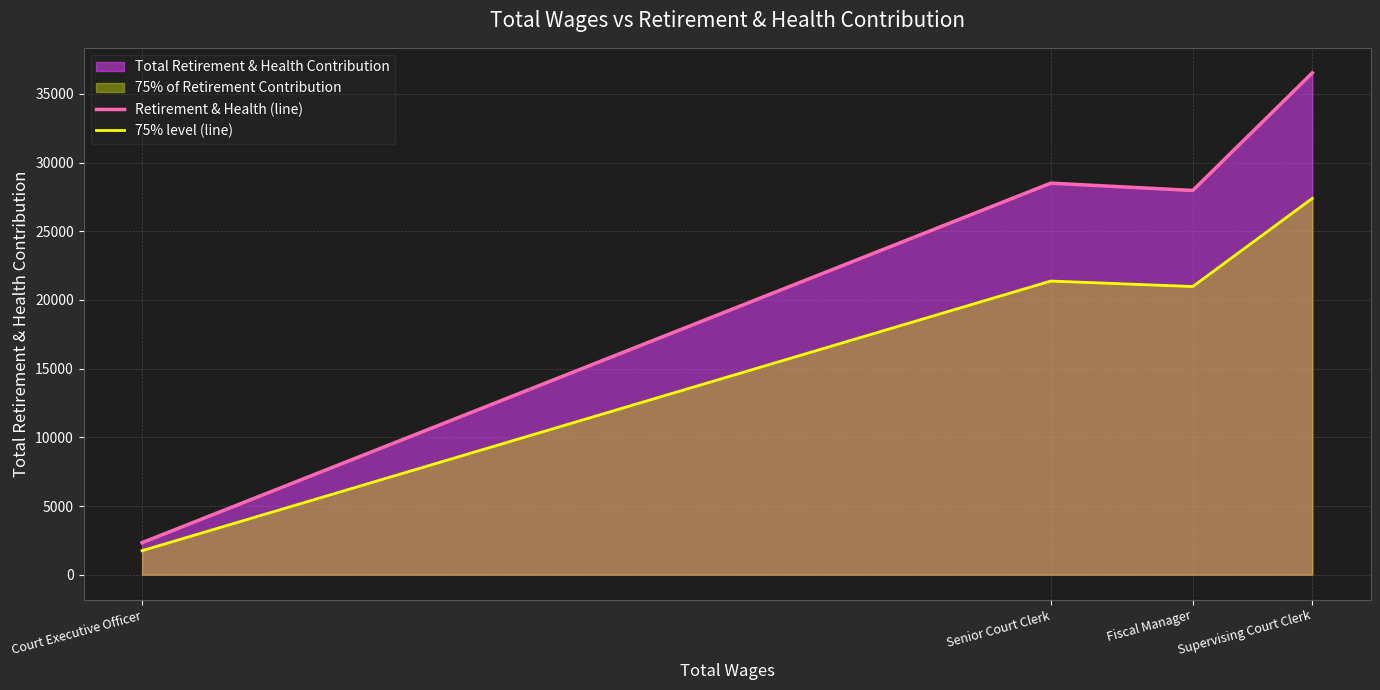

Reading left to right, what are all the values shown in this chart?

Retirement & Health (line): 2333.0	28503.0	27971.0	36528.0
75% level (line): 1749.8	21377.2	20978.2	27396.0